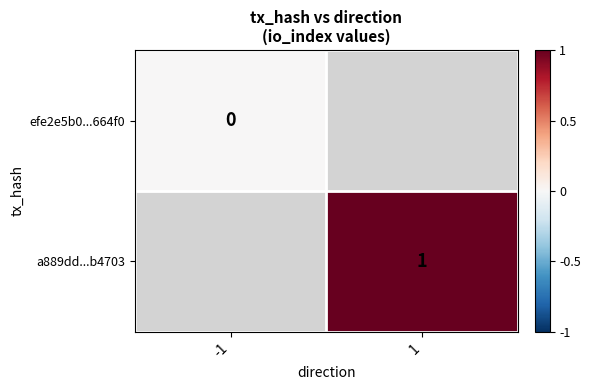

Is it true that a889dd...b4703 equals 2 at 1?

False